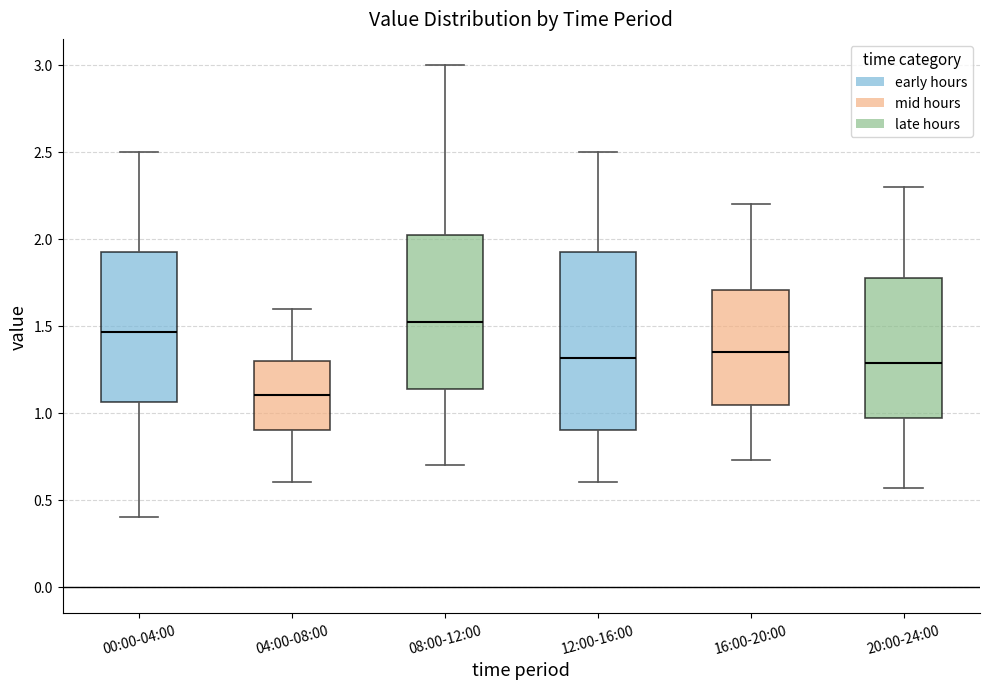

Comparing the boxes themselves (not the whiskers), which one is the tallest?

12:00-16:00